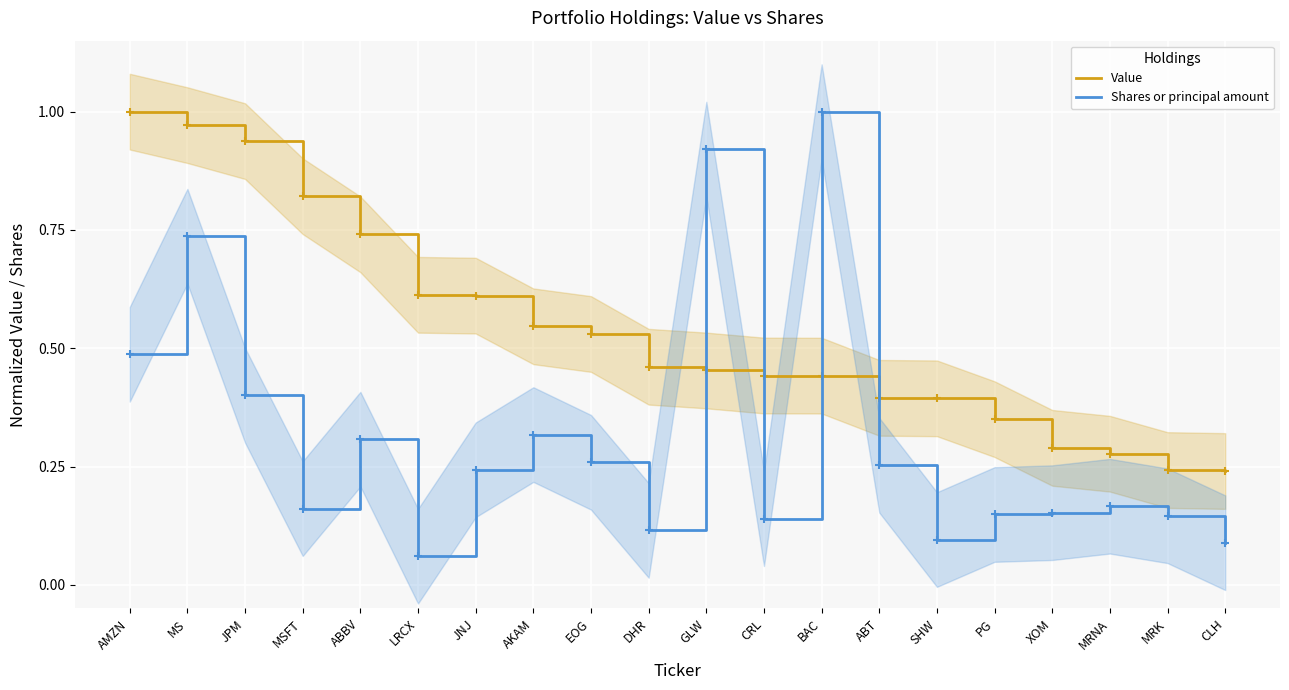

Which series has the widest spread of values?

Shares or principal amount